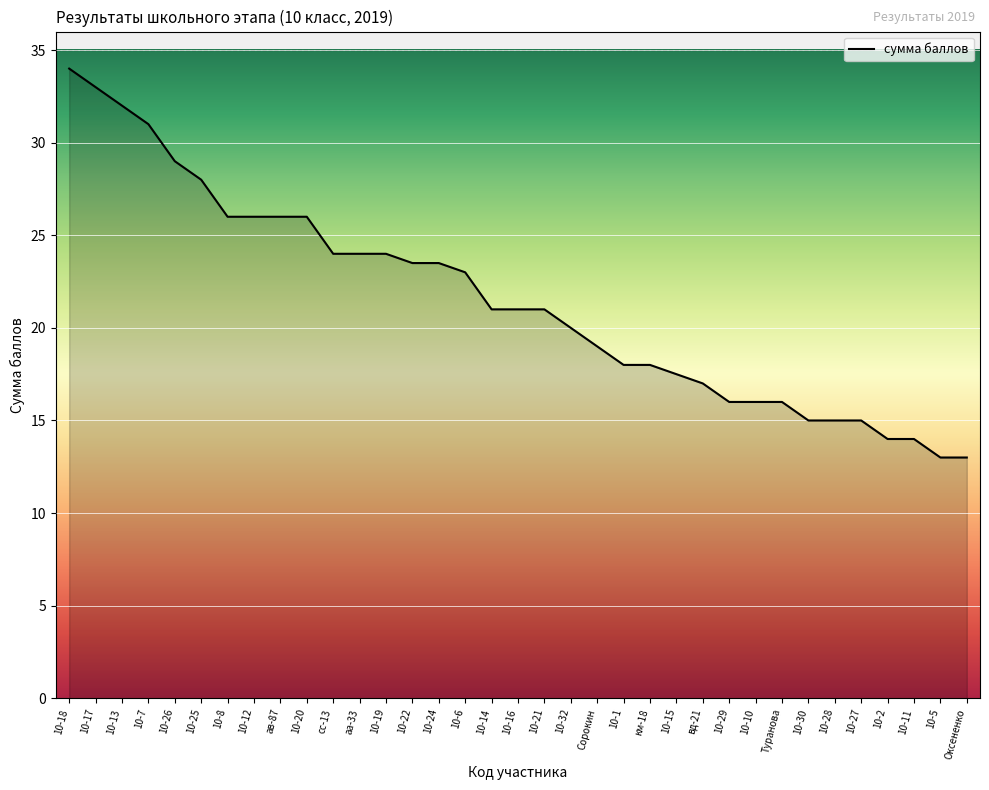

Which category has the highest value across all series?

10-18